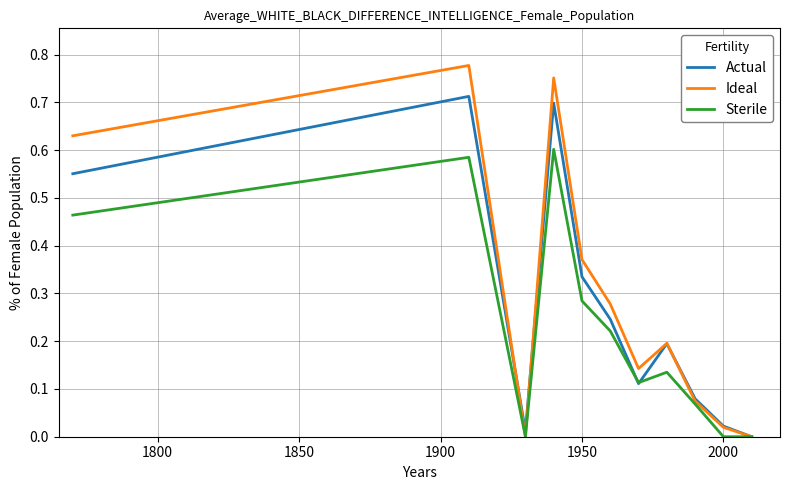

How many interior local valleys does the Ideal series have?

2